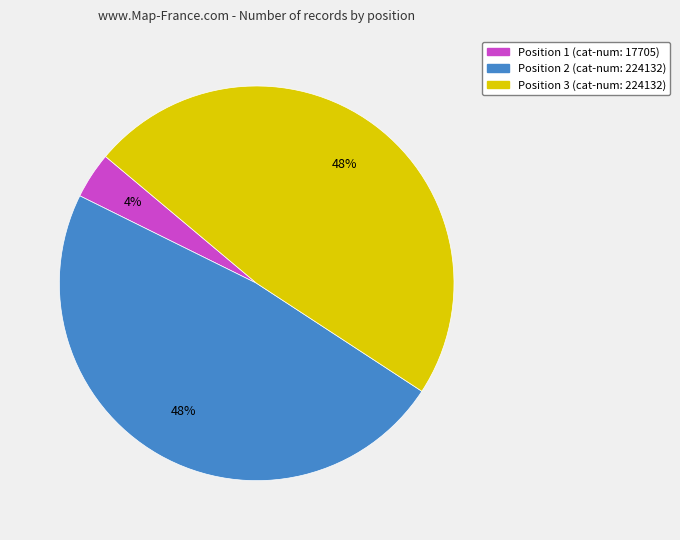

Is there a majority slice in this chart?

No